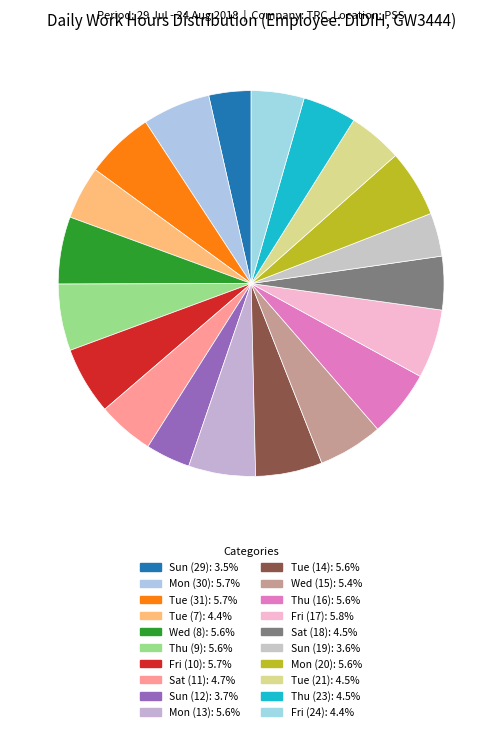

Combined, what portion of the pie is Tue (14) and Sat (11)?

10.3%